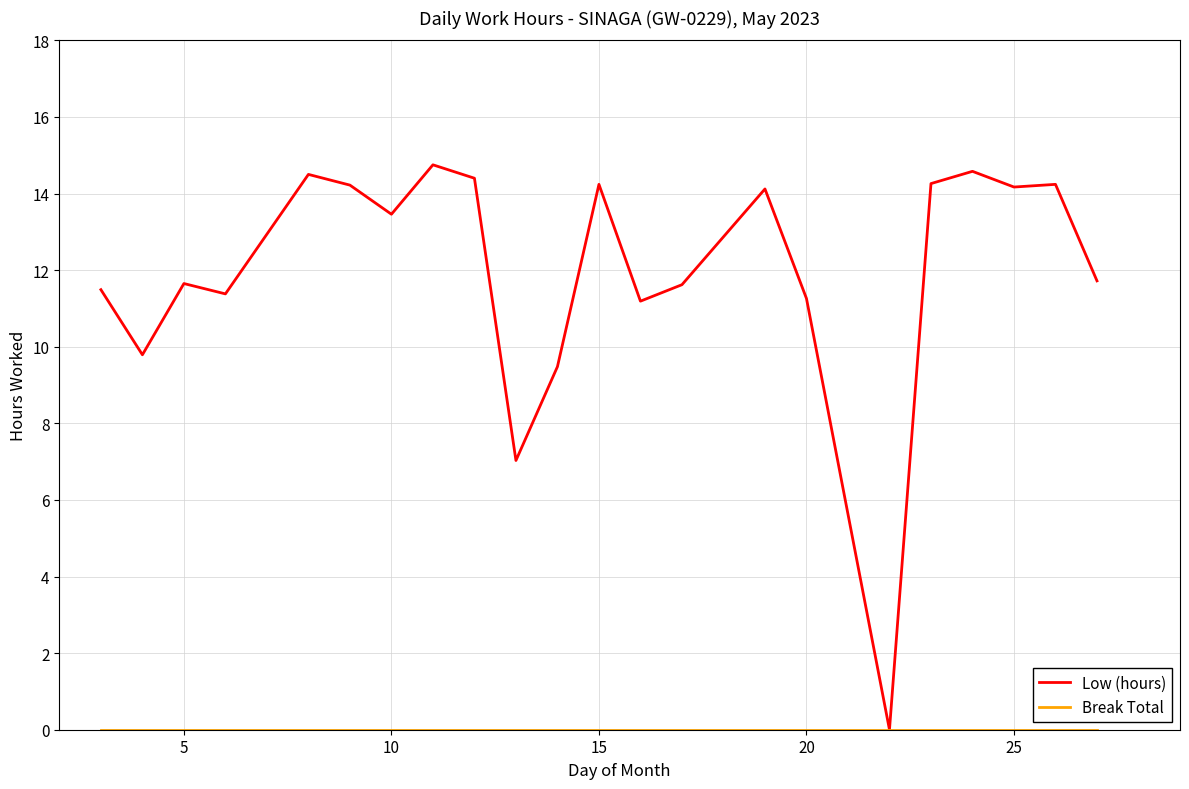

Is this an area chart (filled region under the line)?

No